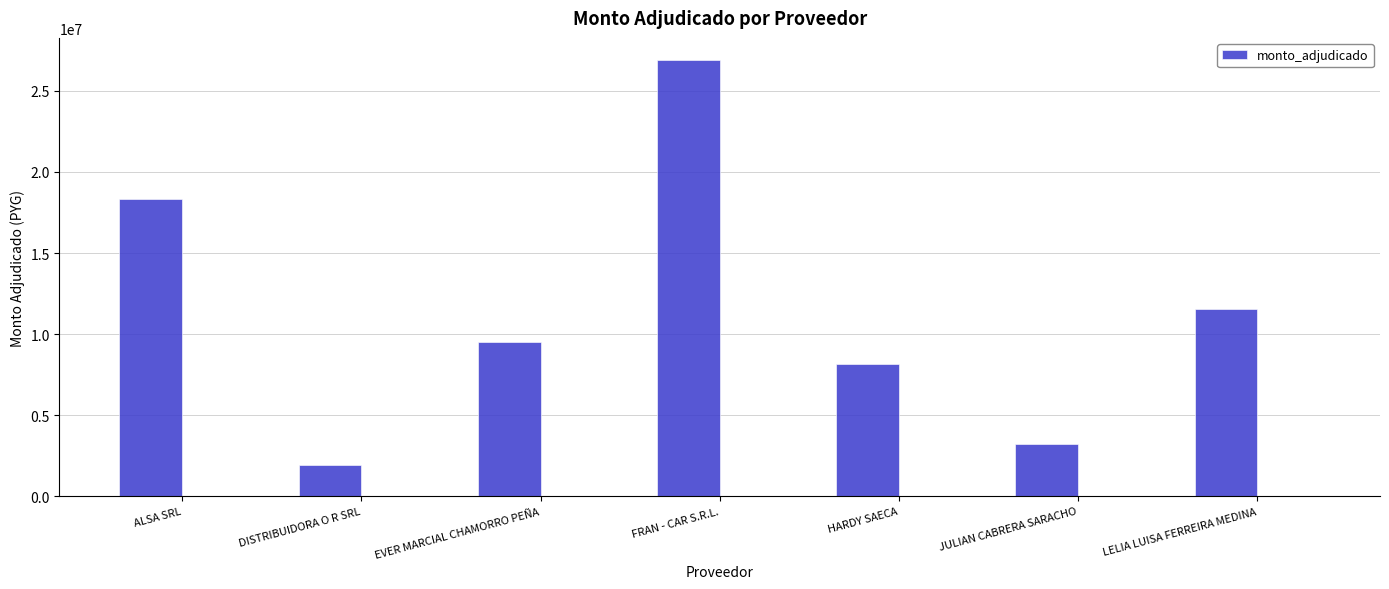

Reading left to right, transcribe all the data shown in this chart.

18327600	1934200	9518000	26922500	8166950	3199040	11544500